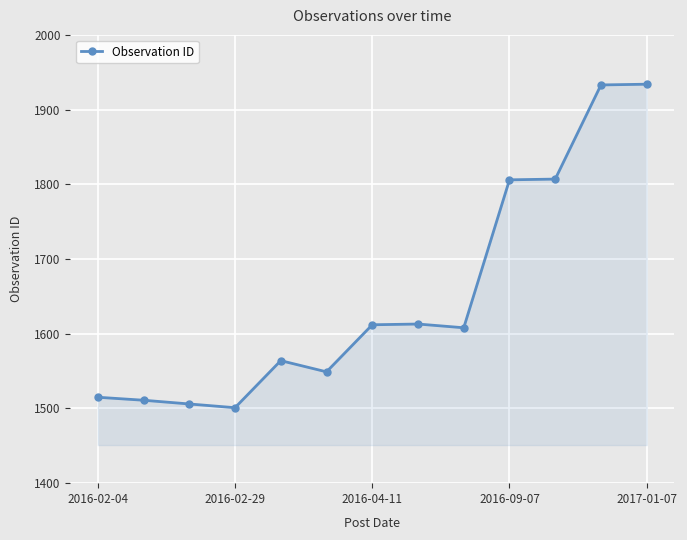

What is the minimum value shown in the chart?

1501